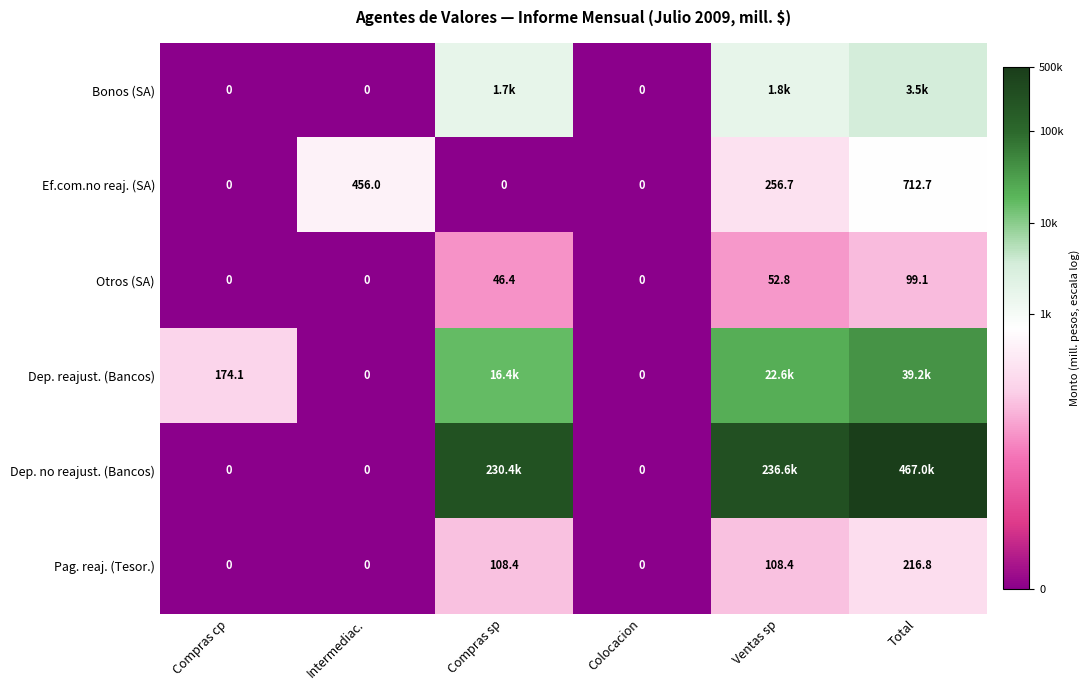

Between Compras sp and Colocacion, which is larger?

Compras sp